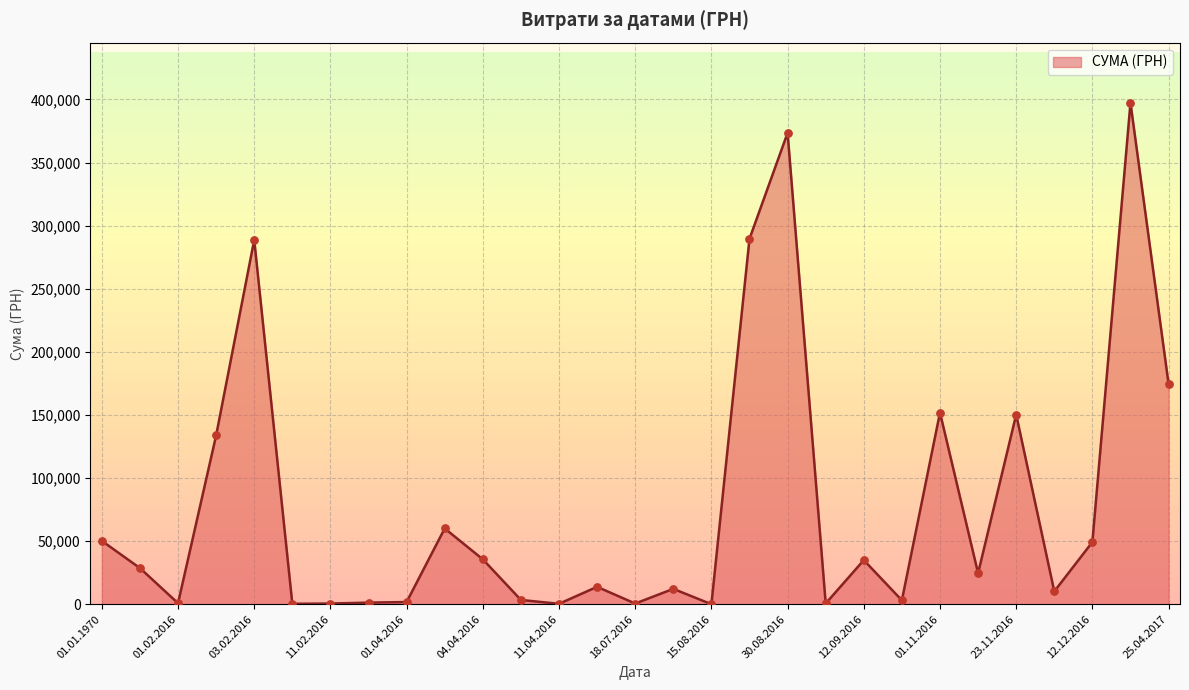

What is the difference between the maximum and minimum values?

397297.8